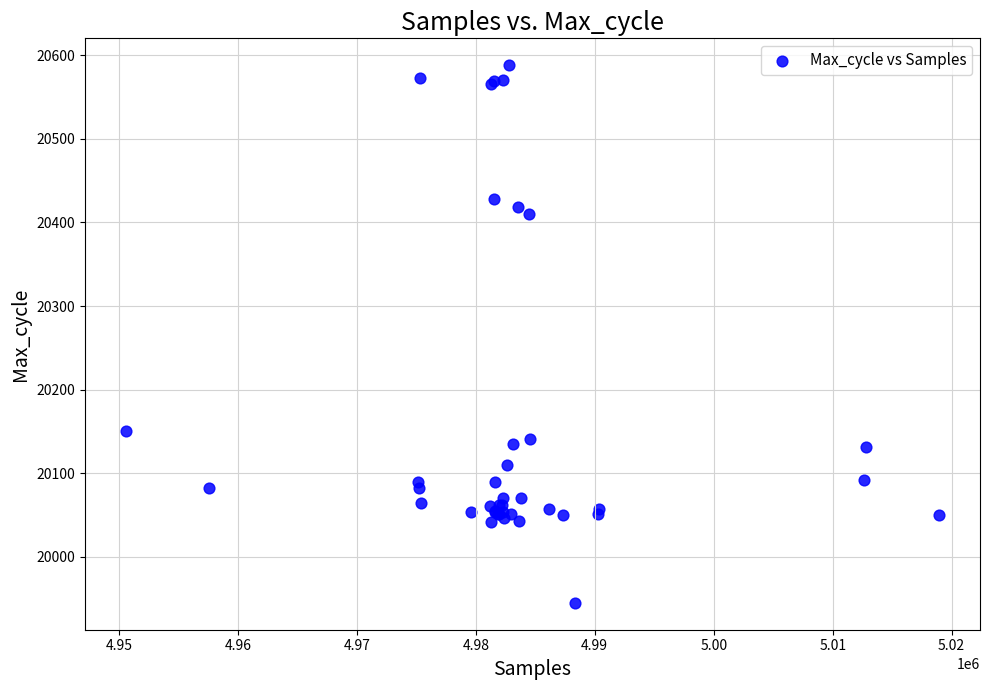

What Y value in the scatter plot is closest to 20266?

20151